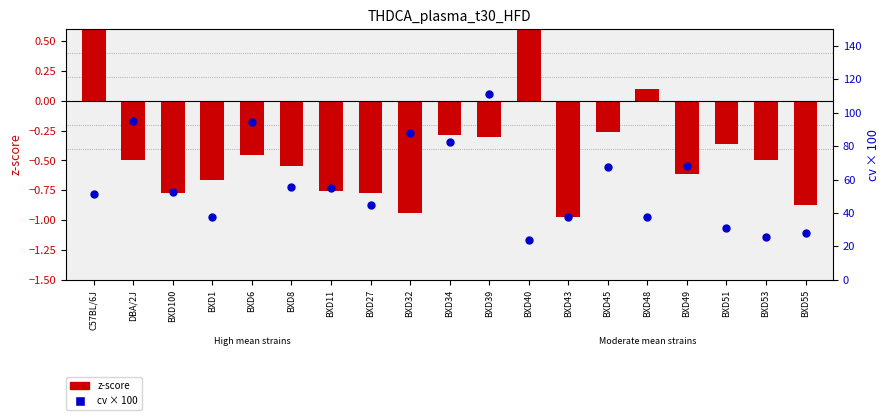

Which series has the largest total across all categories?

cv × 100 (percentile rank)